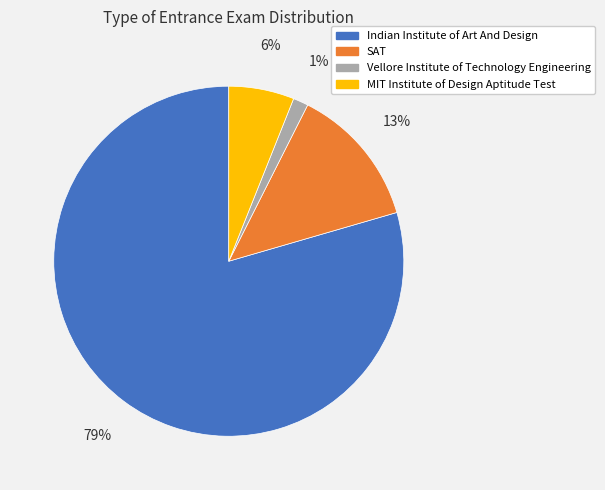

Which category has the biggest portion of the pie?

Indian Institute of Art And Design